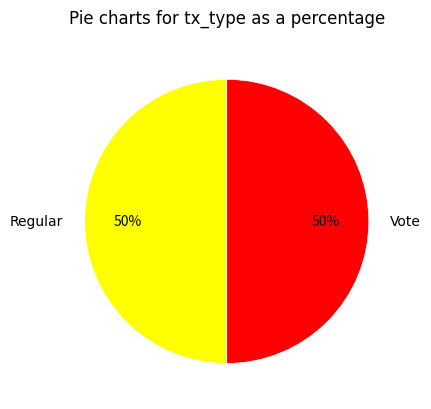

Is it true that Vote is 50% of the pie?

True